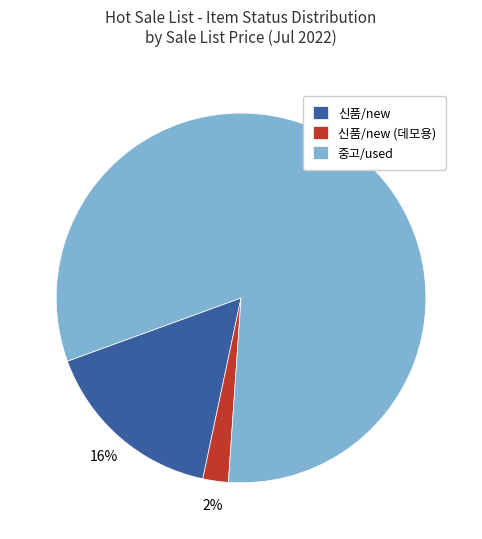

Does 중고/used account for over 50% of the chart?

Yes